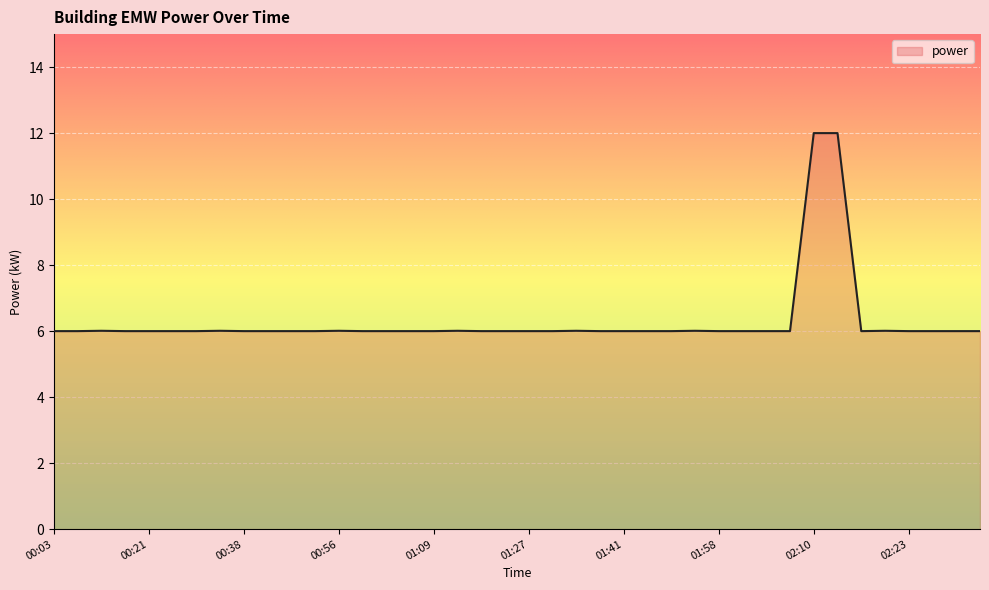

How many lines are shown in the chart?

1